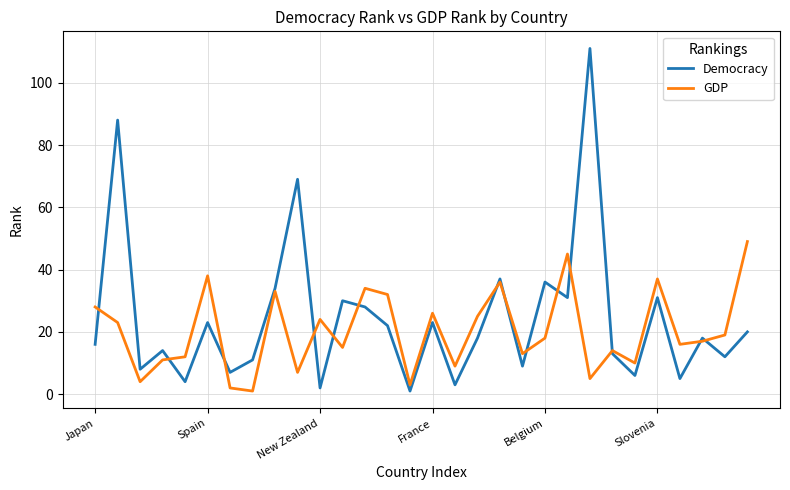

Reading right to left, transcribe all the data shown in this chart.

Democracy: 20	12	18	5	31	6	13	111	31	36	9	37	18	3	23	1	22	28	30	2	69	34	11	7	23	4	14	8	88	16
GDP: 49	19	17	16	37	10	14	5	45	18	13	36	25	9	26	3	32	34	15	24	7	33	1	2	38	12	11	4	23	28